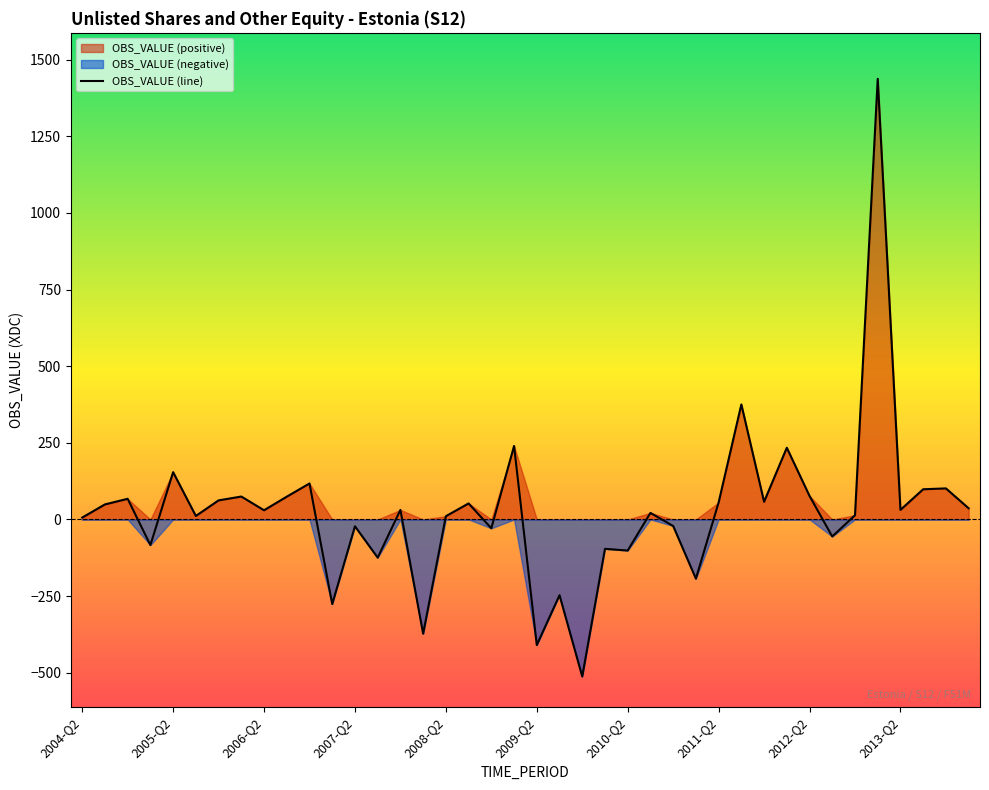

Reading left to right, what are all the values shown in this chart?

2004-Q2=6.1	2004-Q3=49.1	2004-Q4=67.4	2005-Q1=-83.6	2005-Q2=154.3	2005-Q3=11.4	2005-Q4=62.3	2006-Q1=74.7	2006-Q2=30.0	2006-Q3=74.3	2006-Q4=117.4	2007-Q1=-276.0	2007-Q2=-22.3	2007-Q3=-124.6	2007-Q4=31.1	2008-Q1=-372.8	2008-Q2=10.6	2008-Q3=52.3	2008-Q4=-28.8	2009-Q1=239.8	2009-Q2=-409.8	2009-Q3=-247.2	2009-Q4=-512.4	2010-Q1=-95.9	2010-Q2=-101.4	2010-Q3=21.3	2010-Q4=-21.3	2011-Q1=-193.3	2011-Q2=55.4	2011-Q3=375.3	2011-Q4=57.7	2012-Q1=234.0	2012-Q2=76.7	2012-Q3=-55.6	2012-Q4=13.7	2013-Q1=1437.6	2013-Q2=31.2	2013-Q3=98.5	2013-Q4=101.3	2014-Q1=36.4